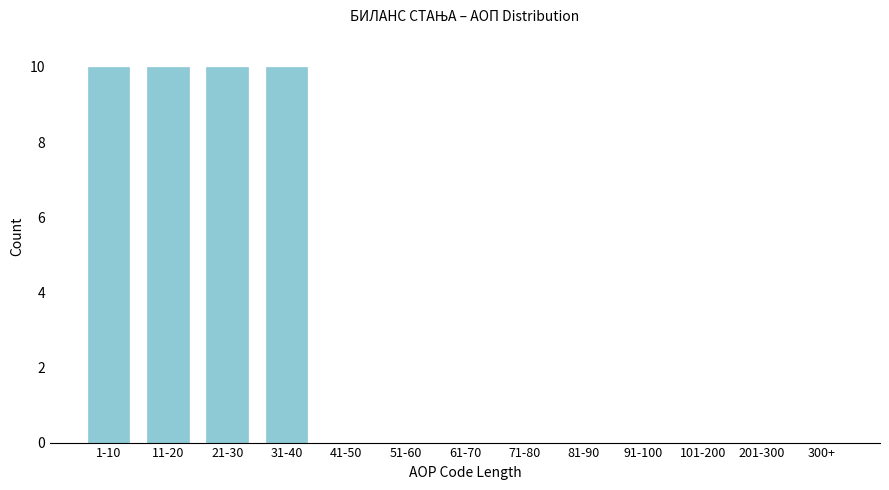

Reading right to left, extract all data points from this chart.

300+=0	201-300=0	101-200=0	91-100=0	81-90=0	71-80=0	61-70=0	51-60=0	41-50=0	31-40=10	21-30=10	11-20=10	1-10=10